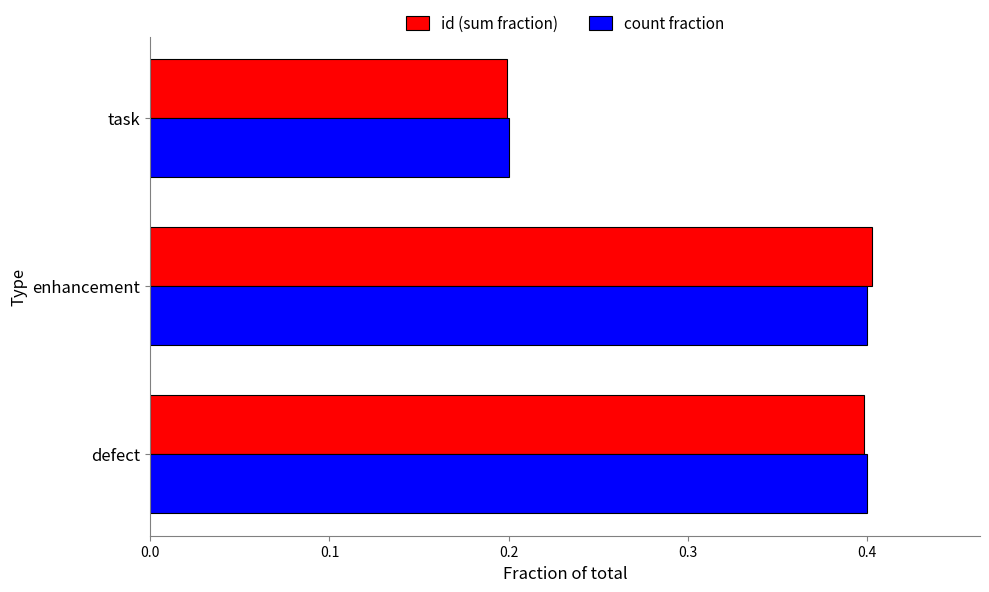

Count the number of data series in this chart.

2